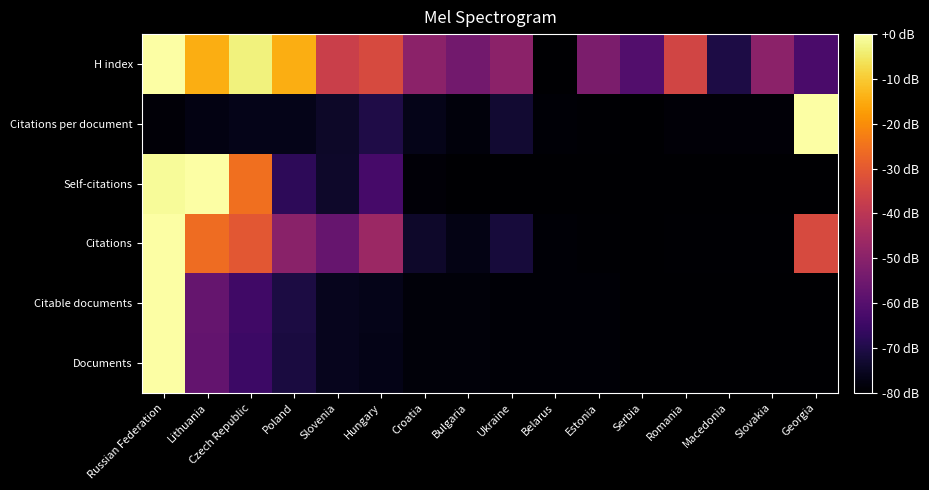

Which series has the widest spread of values?

Documents